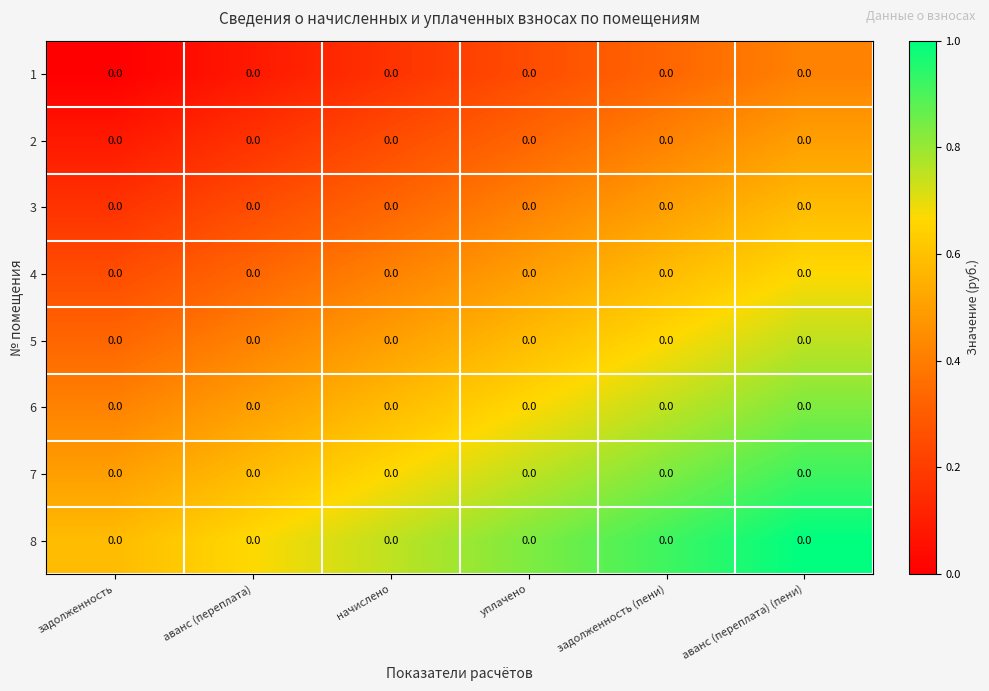

How many series are shown in this chart?

8